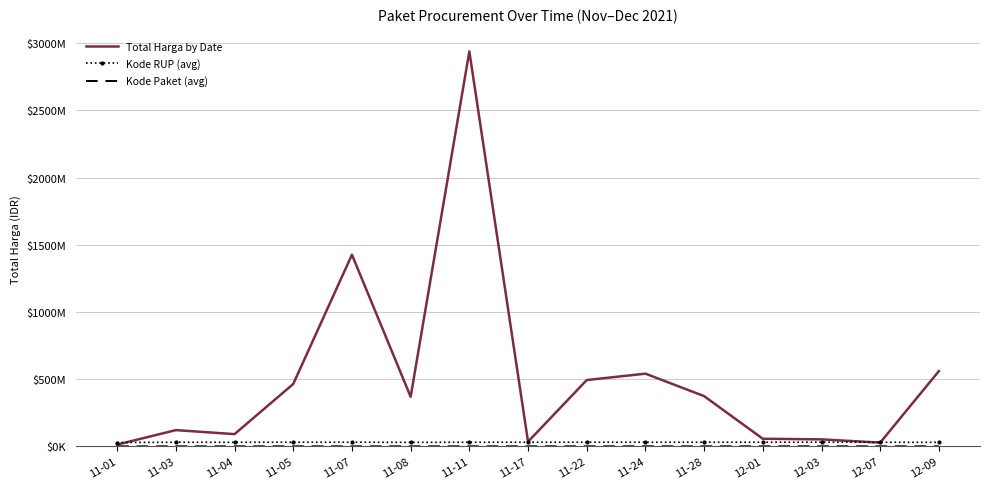

What is the minimum value shown in the chart?

569